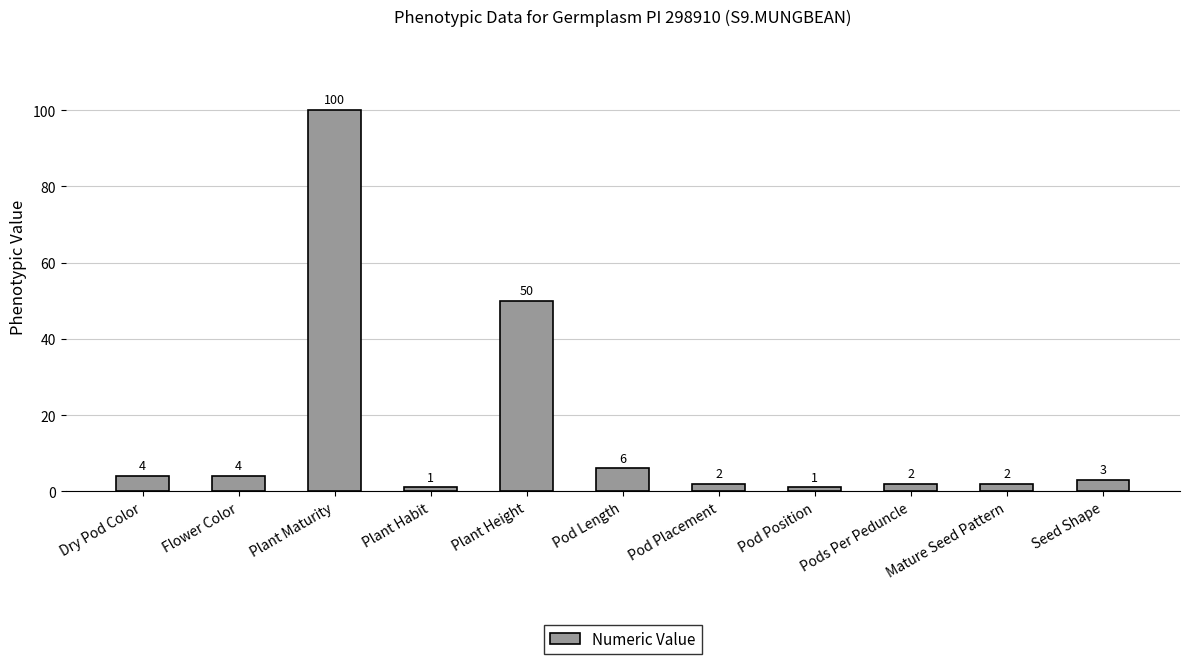

Is it true that the value at Seed Shape is 3?

True